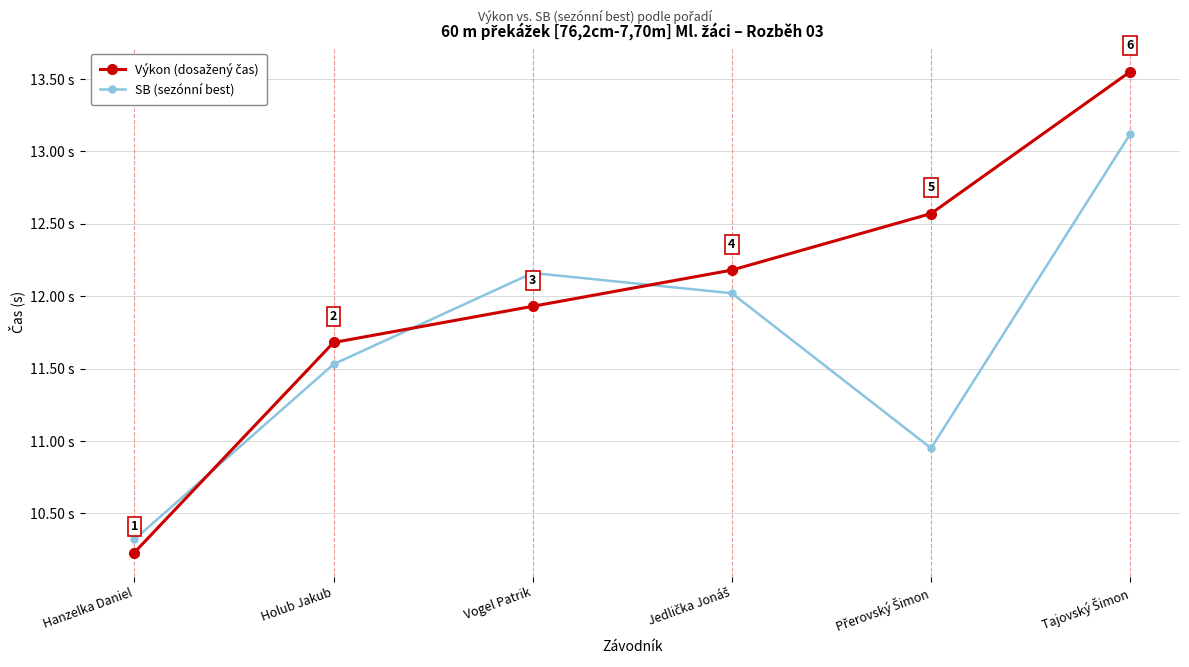

What is the label of the 6th point from the right?

Hanzelka Daniel